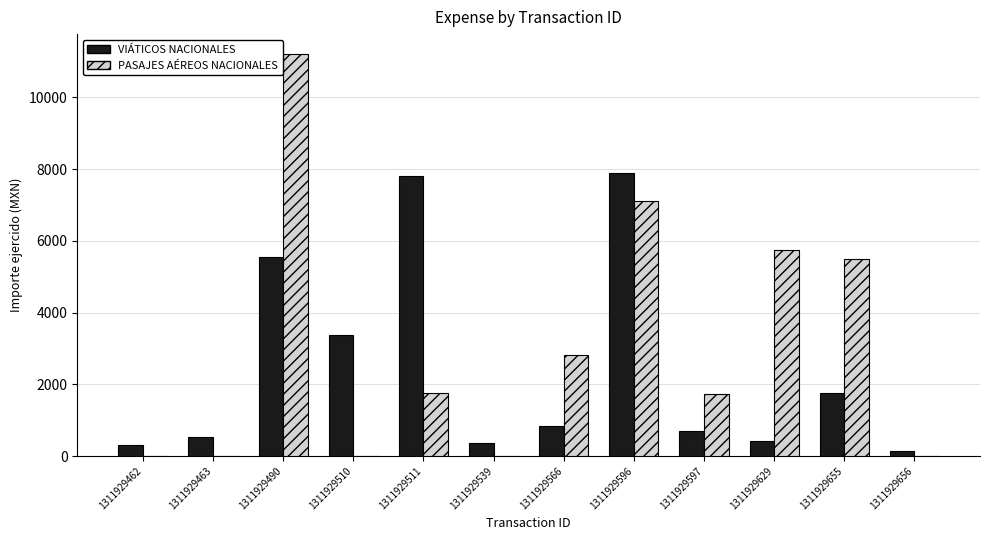

Is the value of PASAJES AÉREOS NACIONALES at 1311929566 greater than the value of VIÁTICOS NACIONALES at 1311929462?

Yes